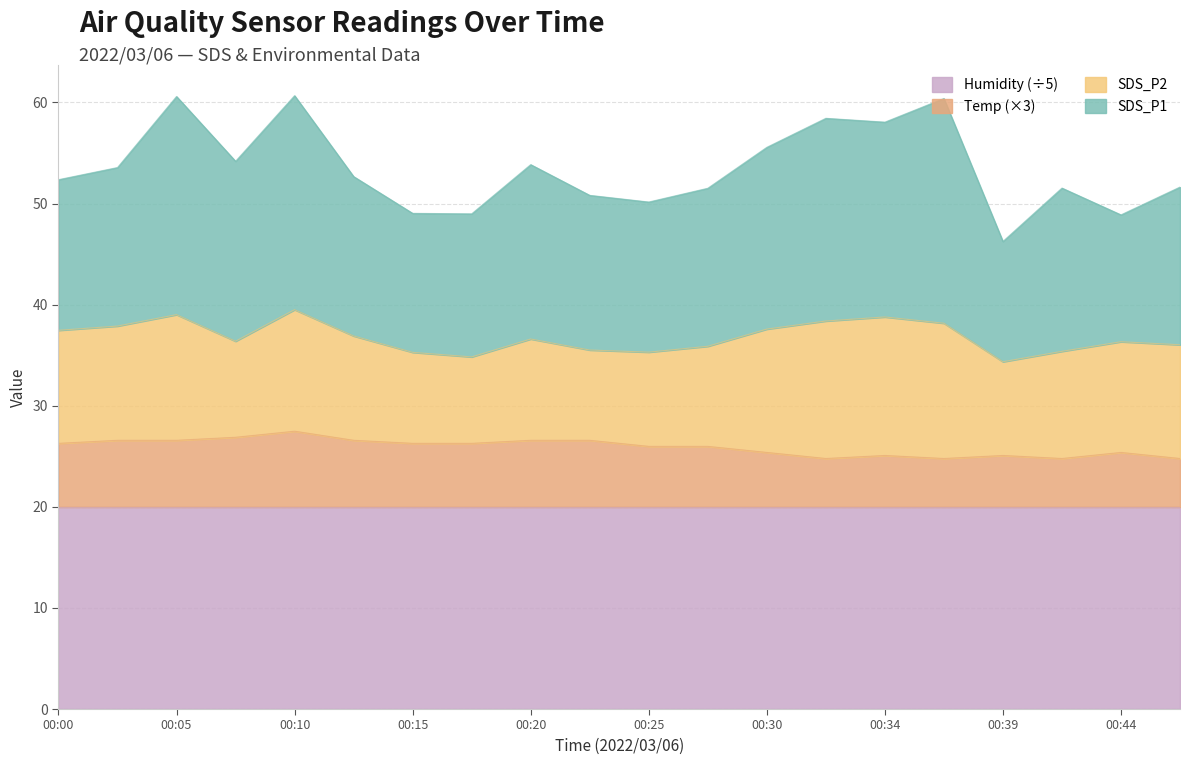

The Temp series shows 26.9 at 00:07. True or false?

True